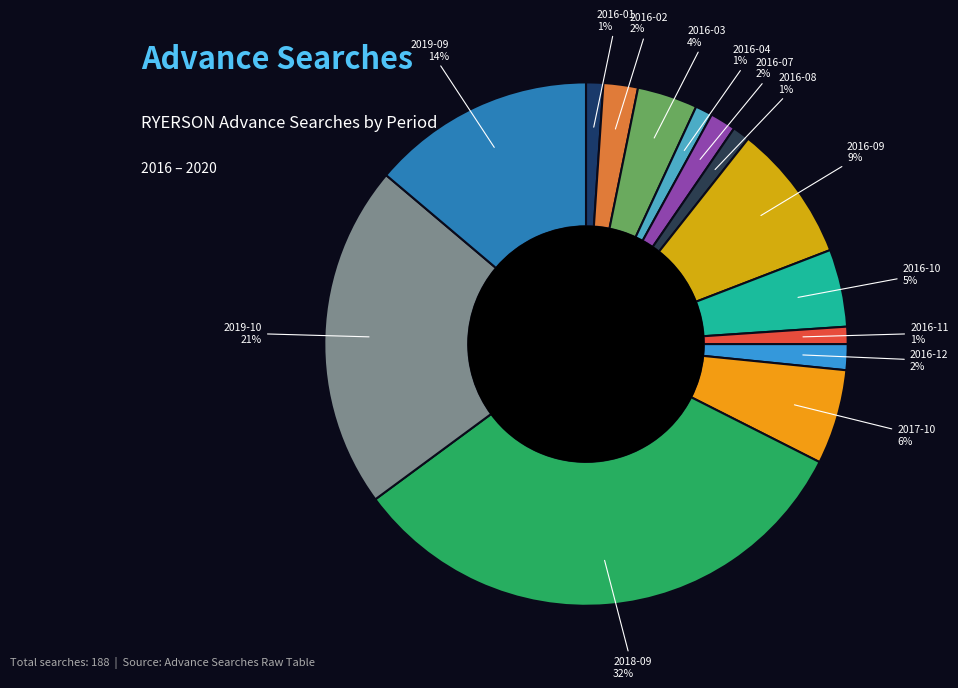

The 2016-09 slice represents 18% of the pie. True or false?

False